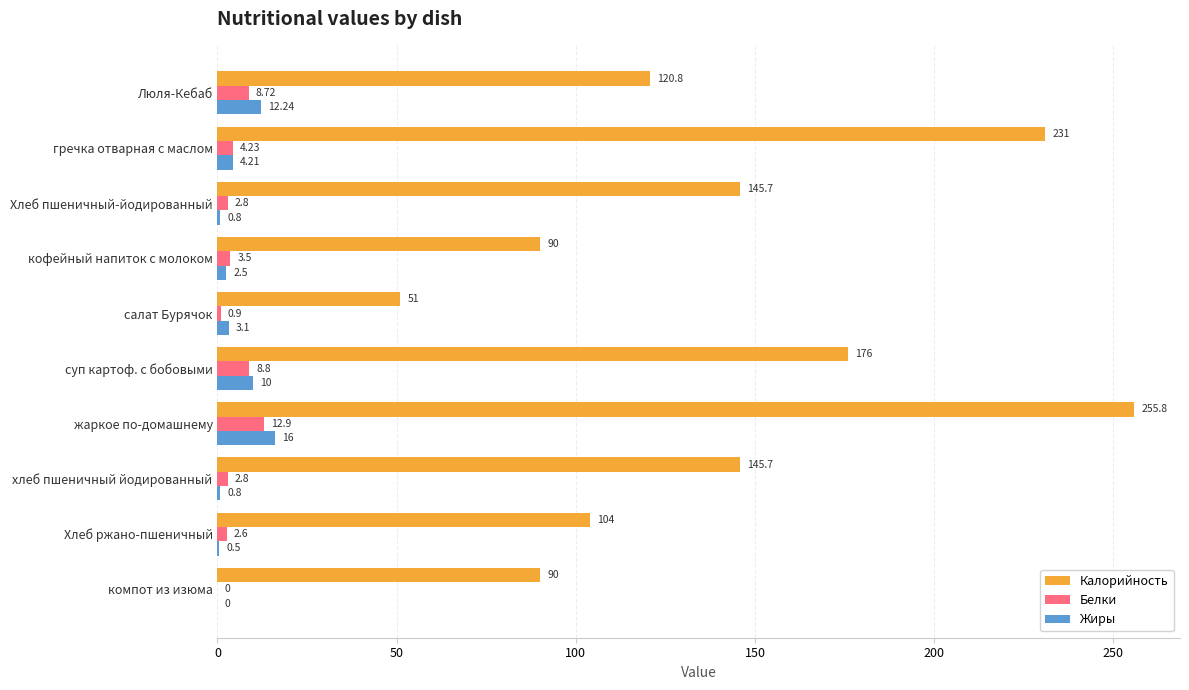

What are all the series names shown in the legend?

Калорийность, Белки, Жиры